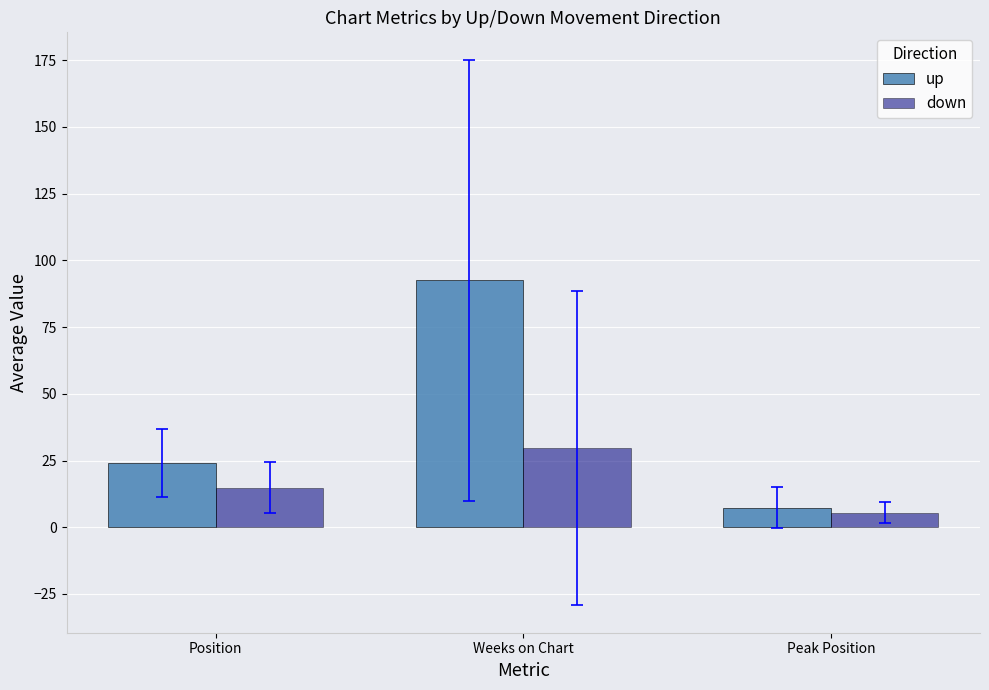

Which series has the widest spread of values?

up